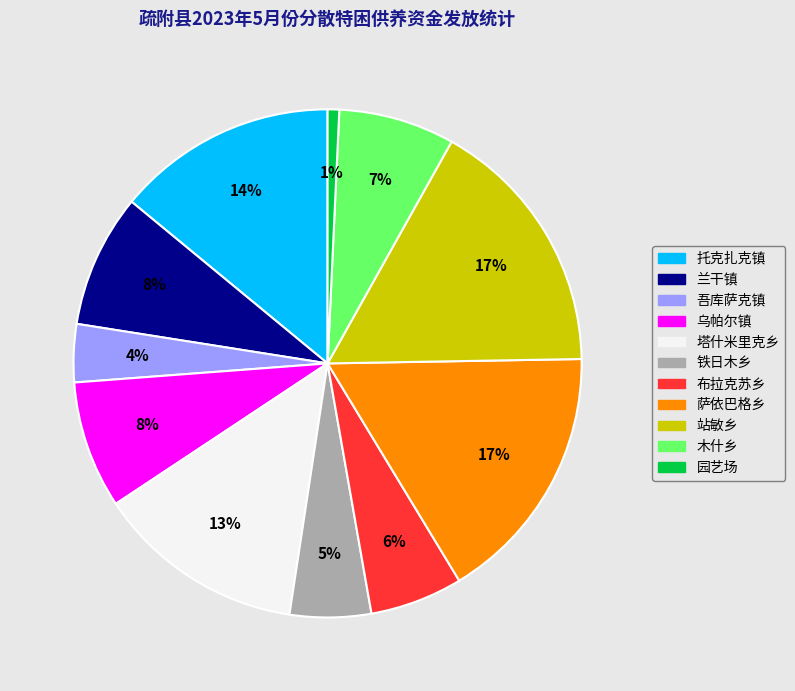

Which has a higher value, 站敏乡 or 乌帕尔镇?

站敏乡